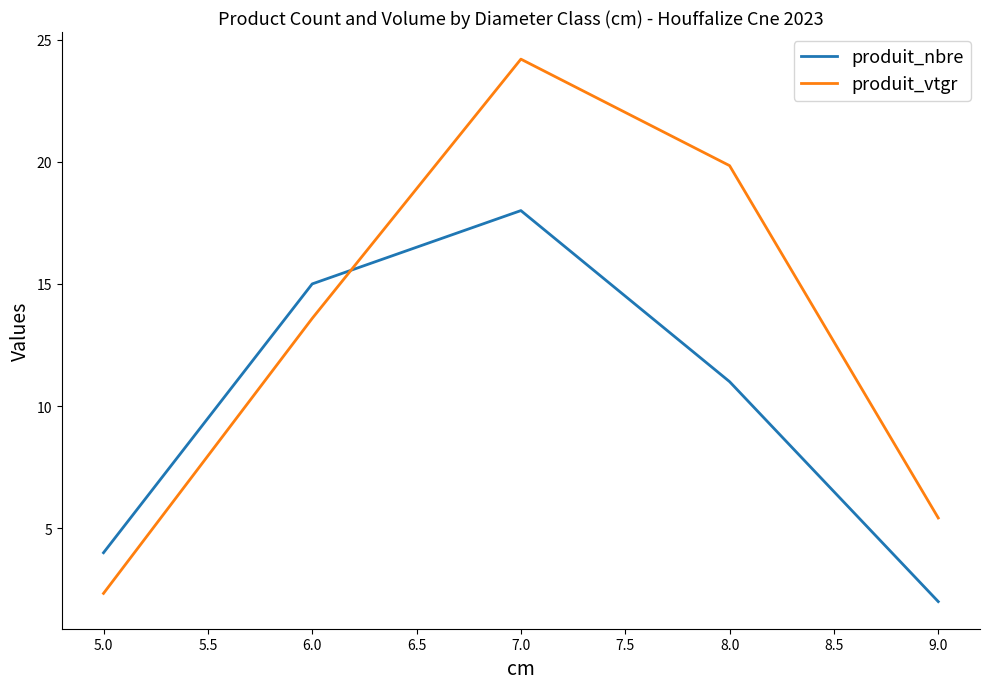

What is the difference between the maximum and minimum values in the produit_nbre series?

16.0